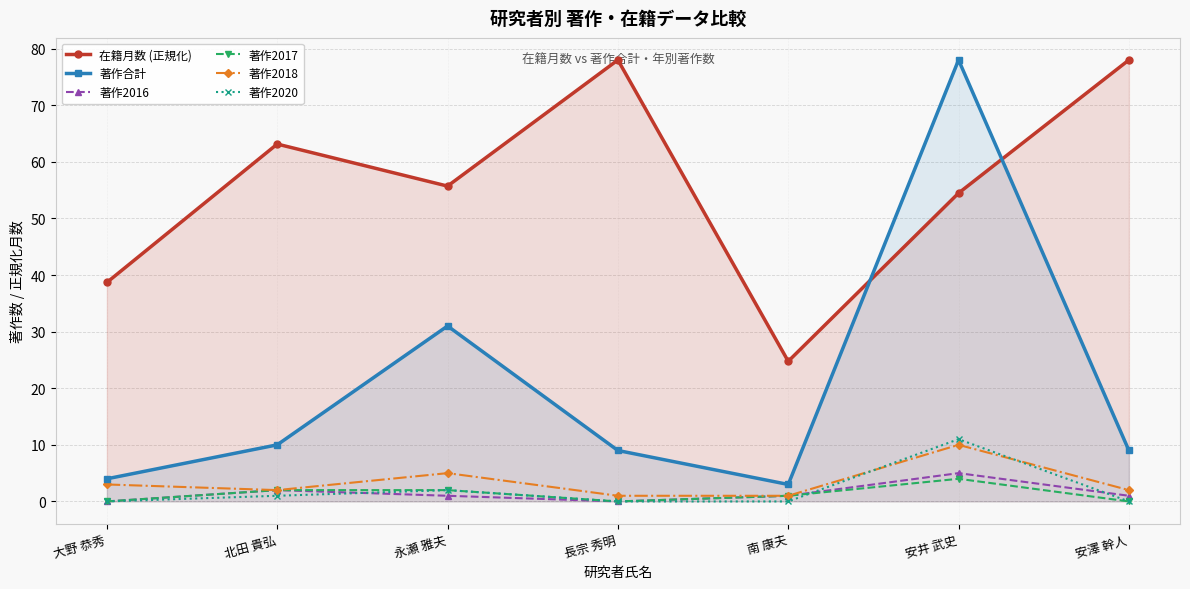

True or false: 著作2020 has a value of 0.0 at 安澤 幹人.

True